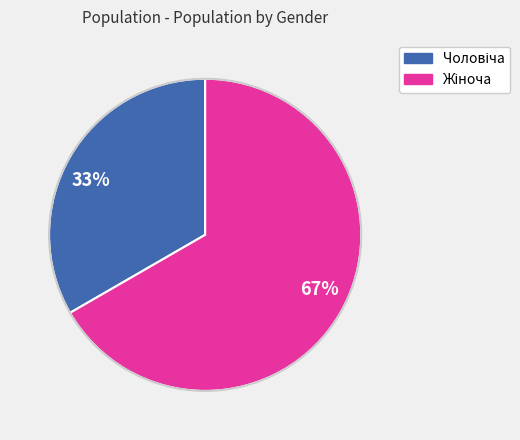

Is there any slice that represents more than half of the pie?

Yes